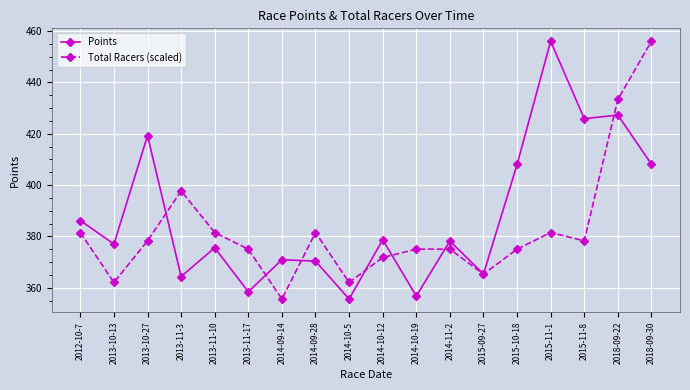

The value of Total Racers (scaled) at 2013-11-17 is 375.0. True or false?

True